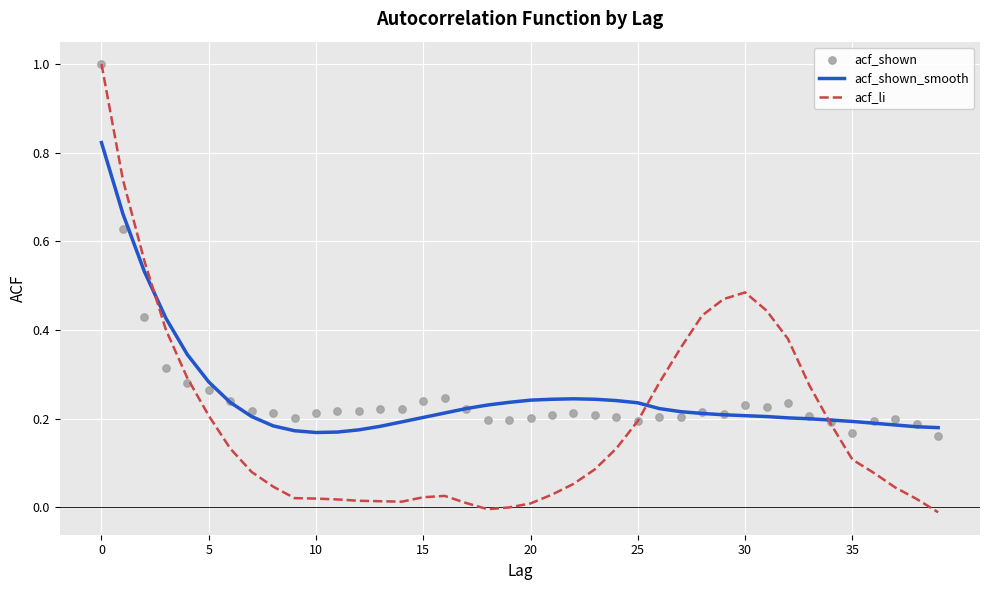

At how many categories does at least one series exceed 0?

40